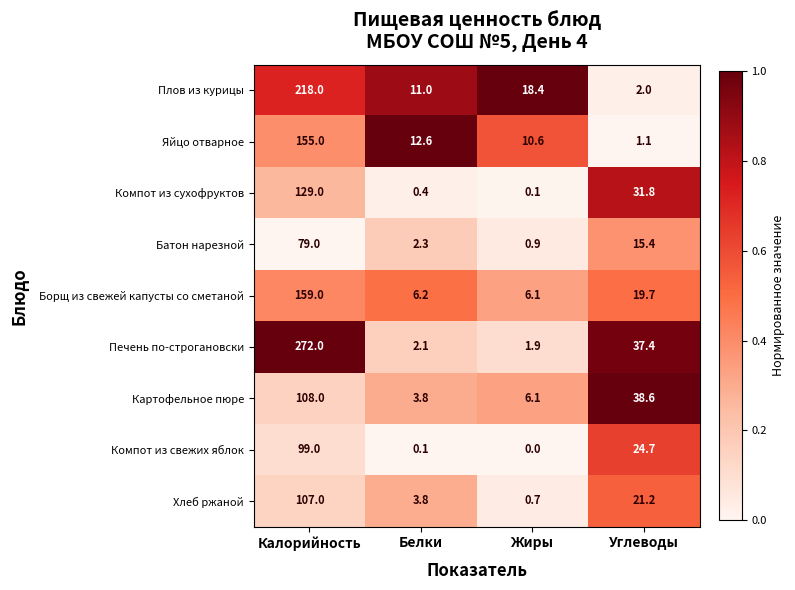

Between Калорийность and Белки, which series saw the biggest shift?

Печень по-строгановски